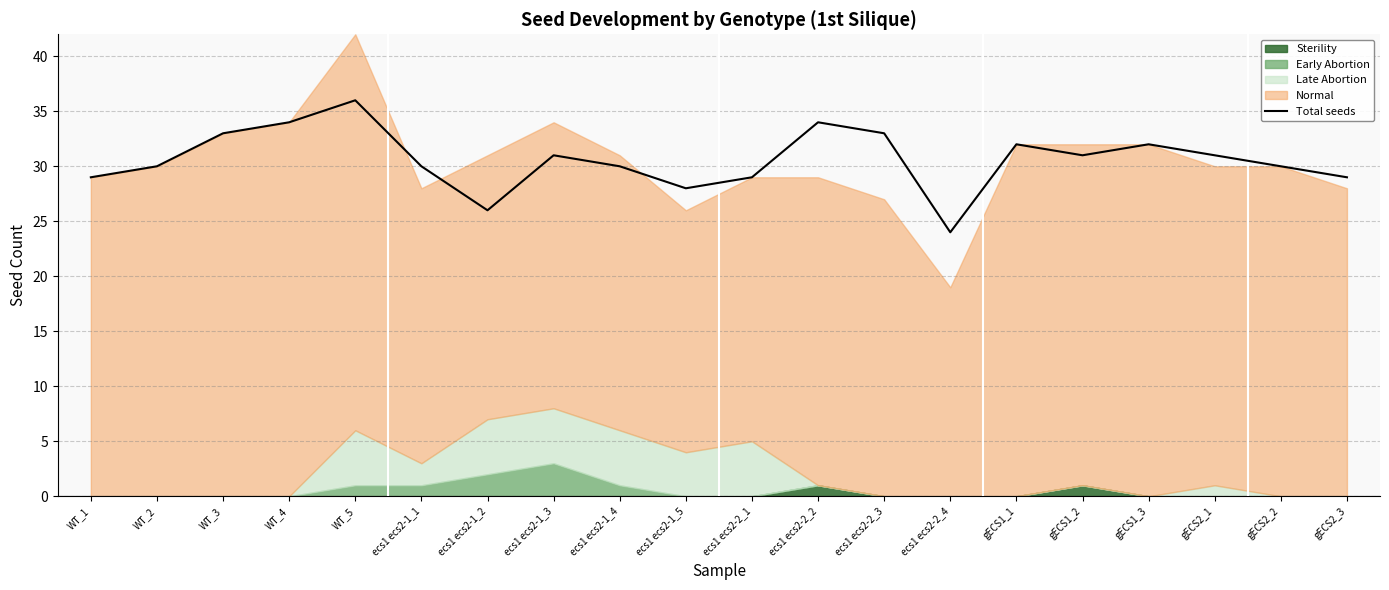

Which category has the lowest value across all series?

ecs1 ecs2-2_4